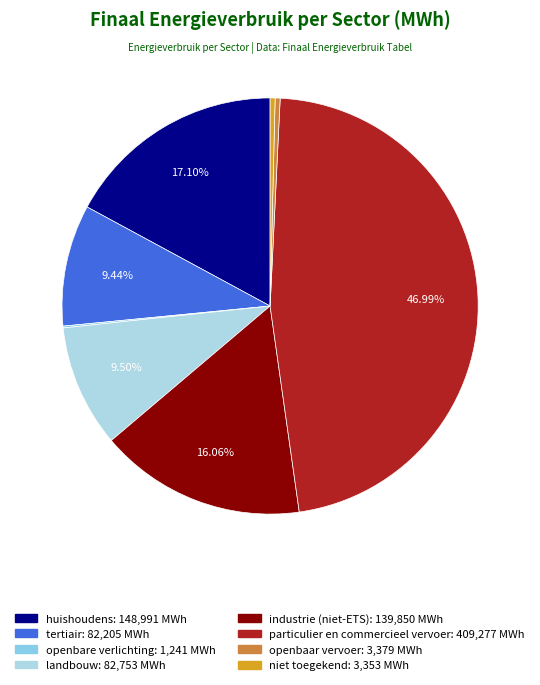

True or false: landbouw accounts for 18% of the total.

False